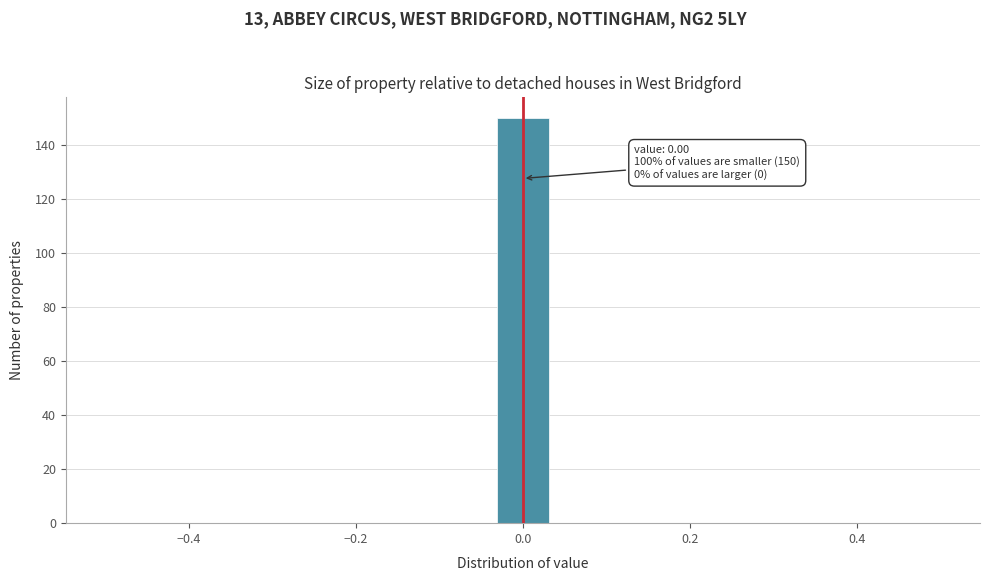

Around what value on the x-axis is the tallest bar? Give the approximate position of its centre, as read against the axis.

0.00